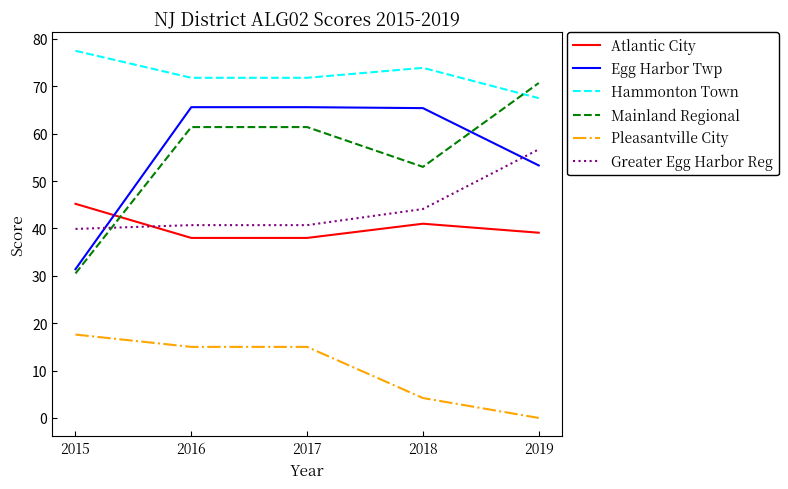

Which category has the highest value in the Atlantic City series?

2015